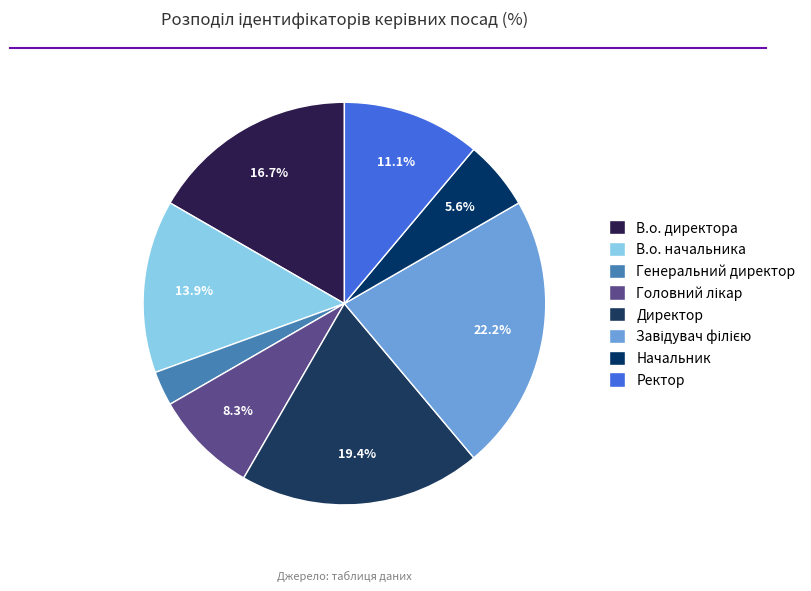

Which category has the smallest portion of the pie?

Генеральний директор